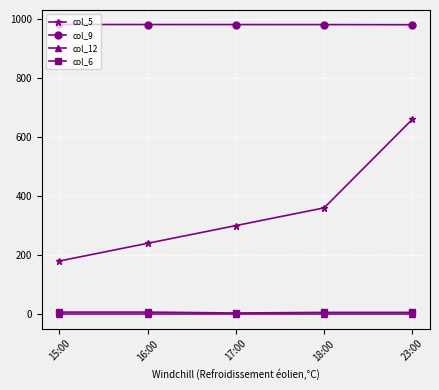

Is this an area chart (filled region under the line)?

No